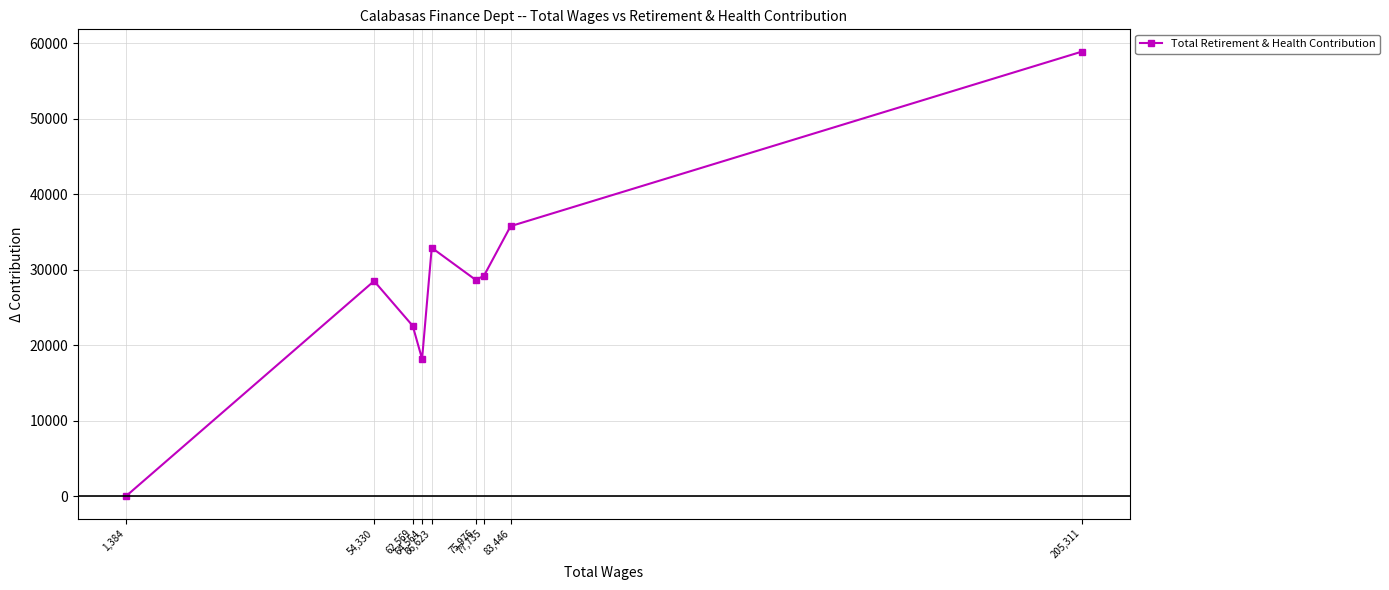

True or false: the data shows 28674 at 75,976.

True